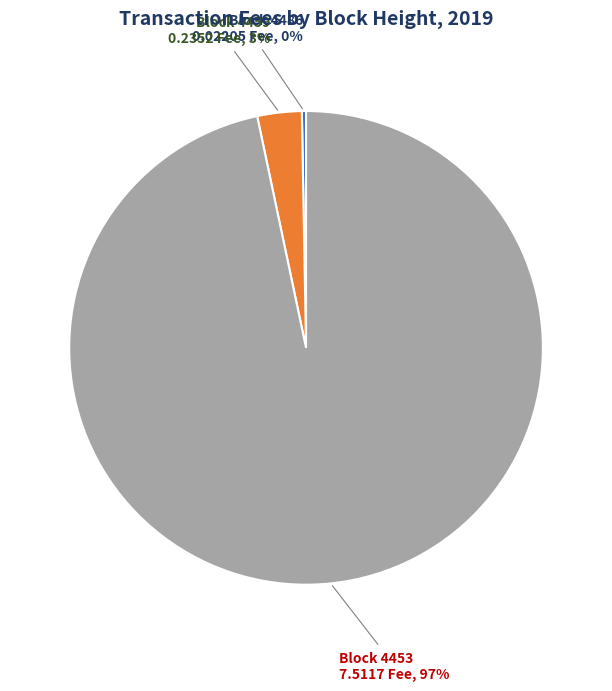

Which has a higher value, Block 4459 0.2352 Fee, 3% or Block 4453 7.5117 Fee, 97%?

Block 4453 7.5117 Fee, 97%